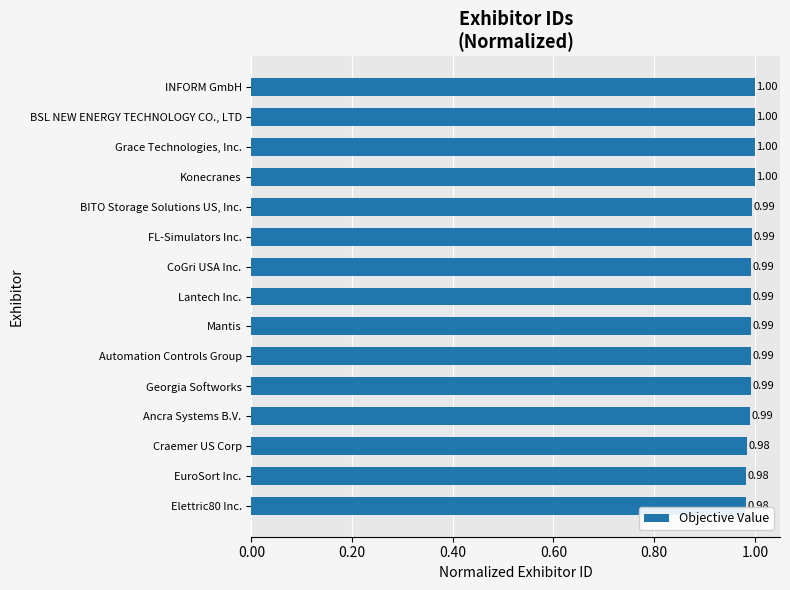

Between Grace Technologies, Inc. and Automation Controls Group, which is larger?

Grace Technologies, Inc.